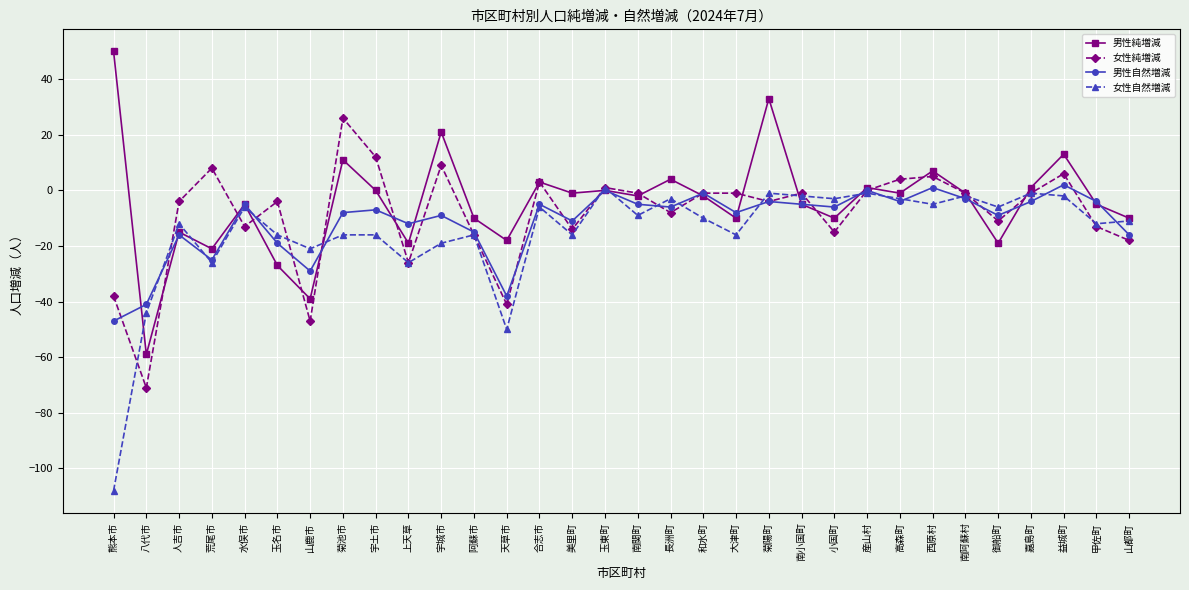

Read the 女性純増減 value at 阿蘇市.

-16